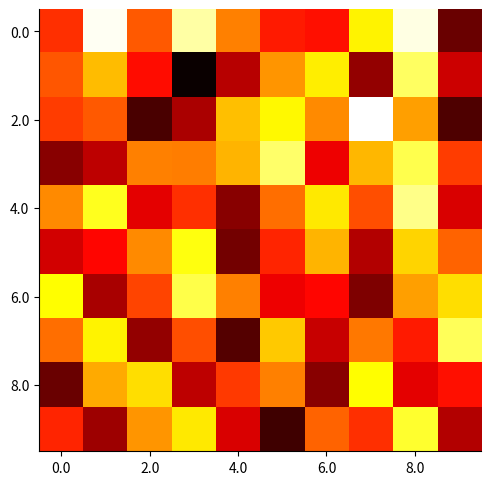

At which category is the sum across all series the highest?

8